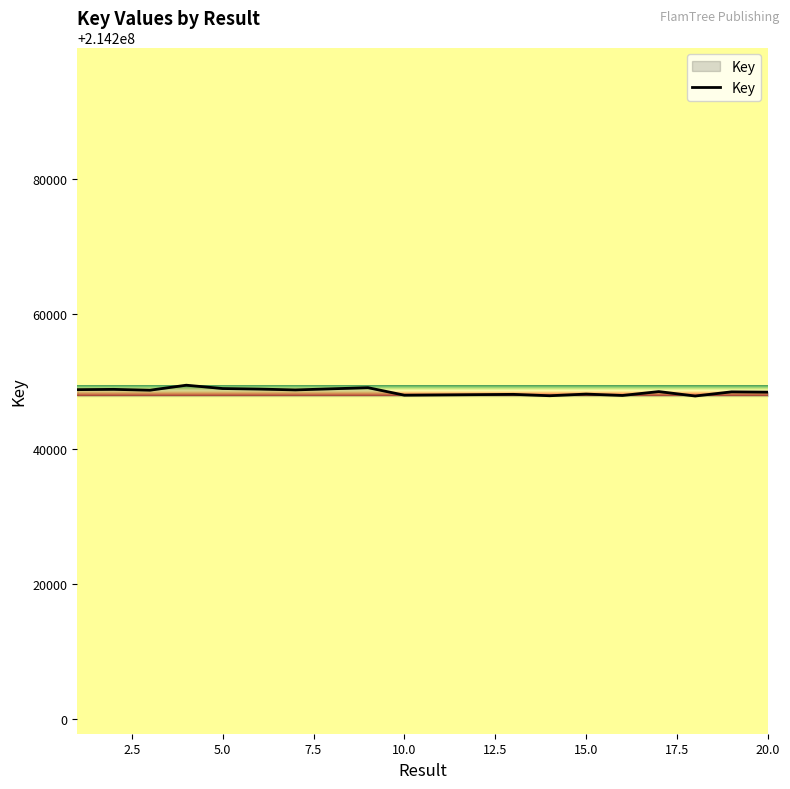

What is the greatest value displayed?

214249458